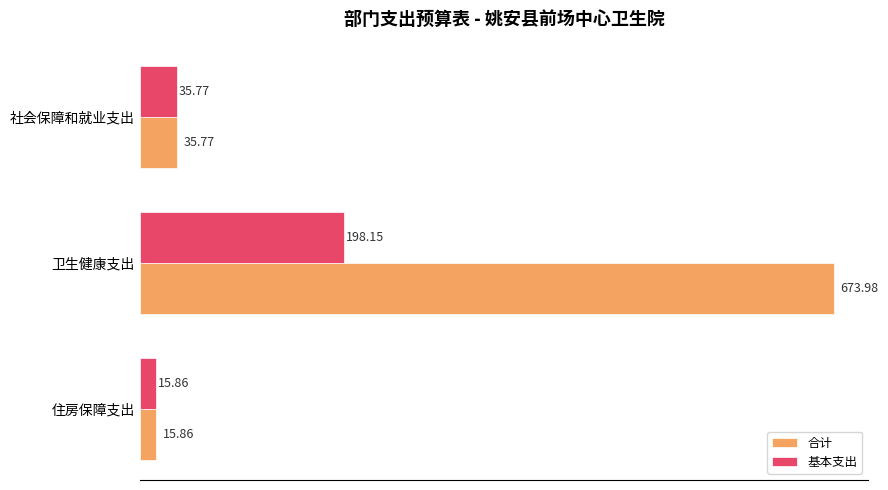

How many values in the 基本支出 series exceed 35?

2